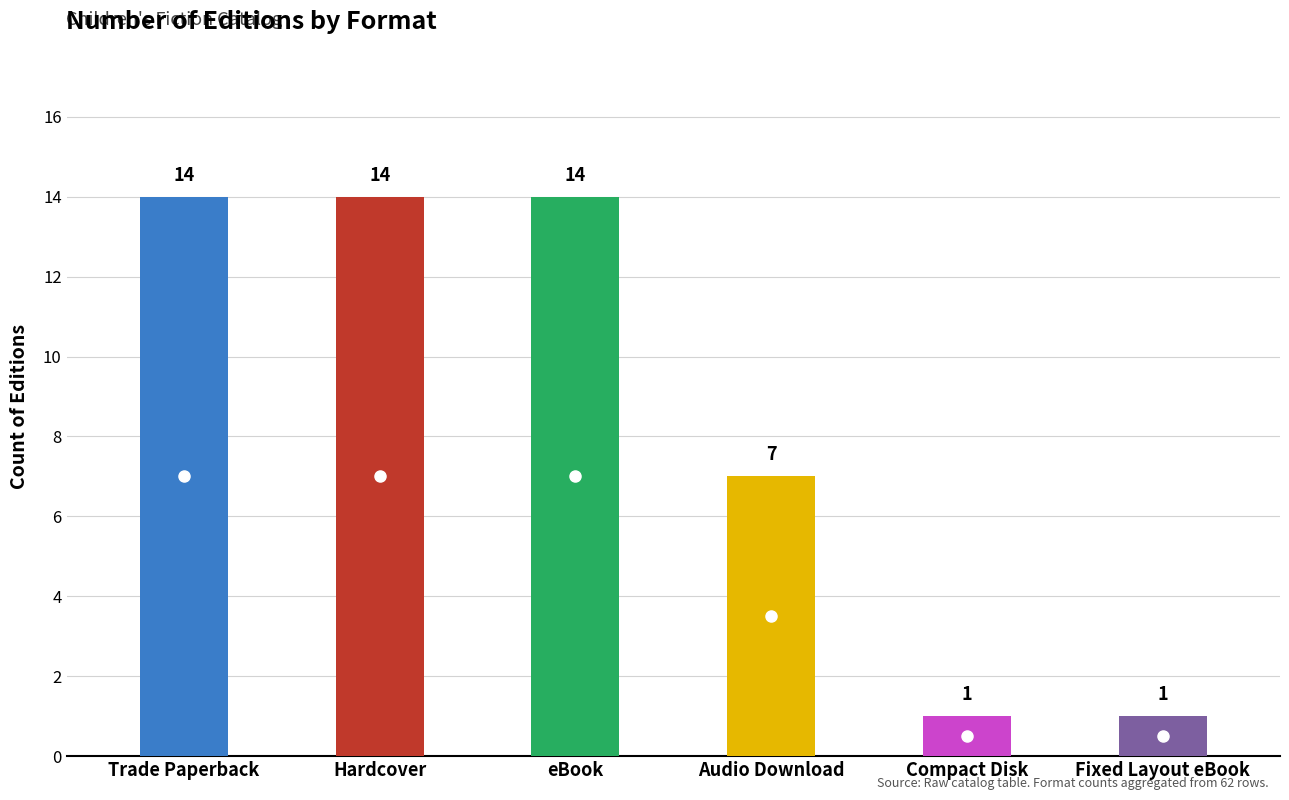

What is the label of the 6th bar from the right?

Trade Paperback